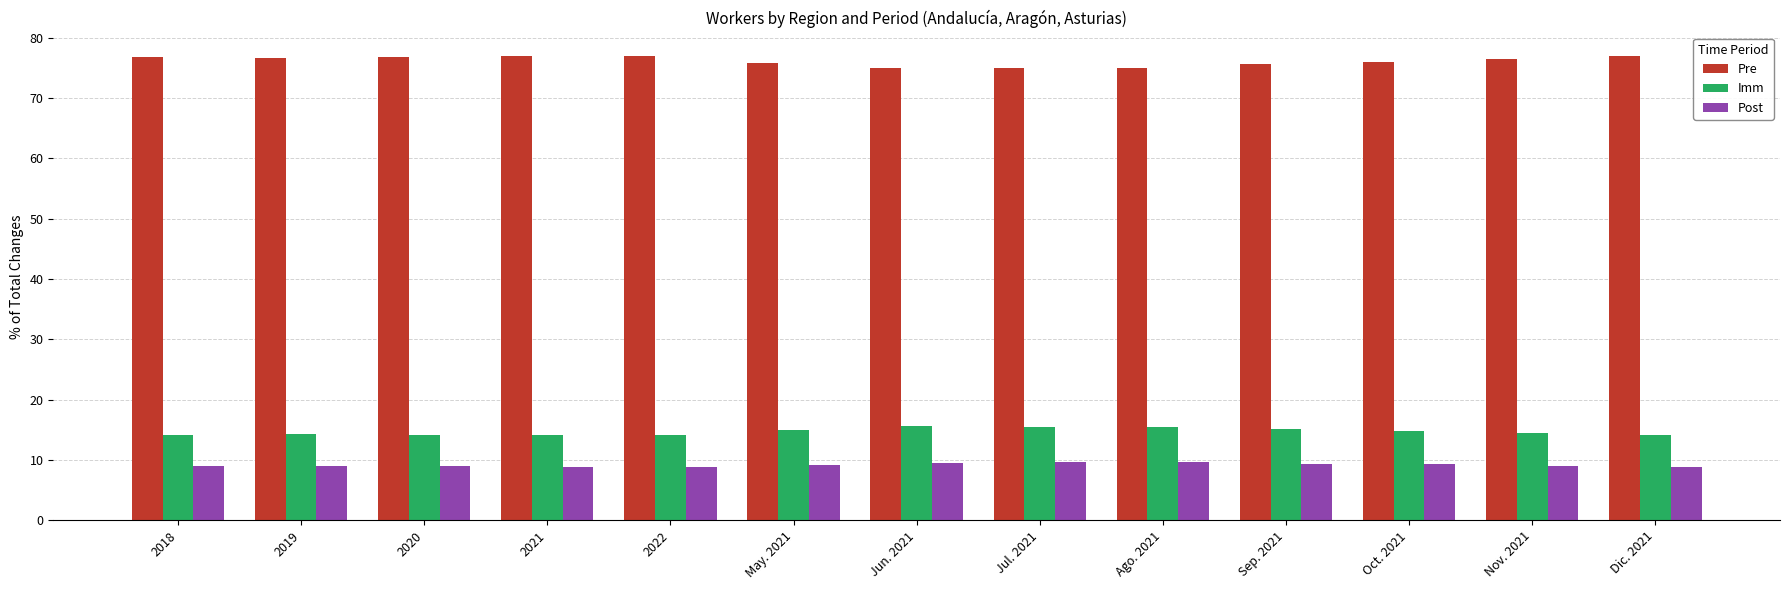

Count the number of categories in the chart.

13